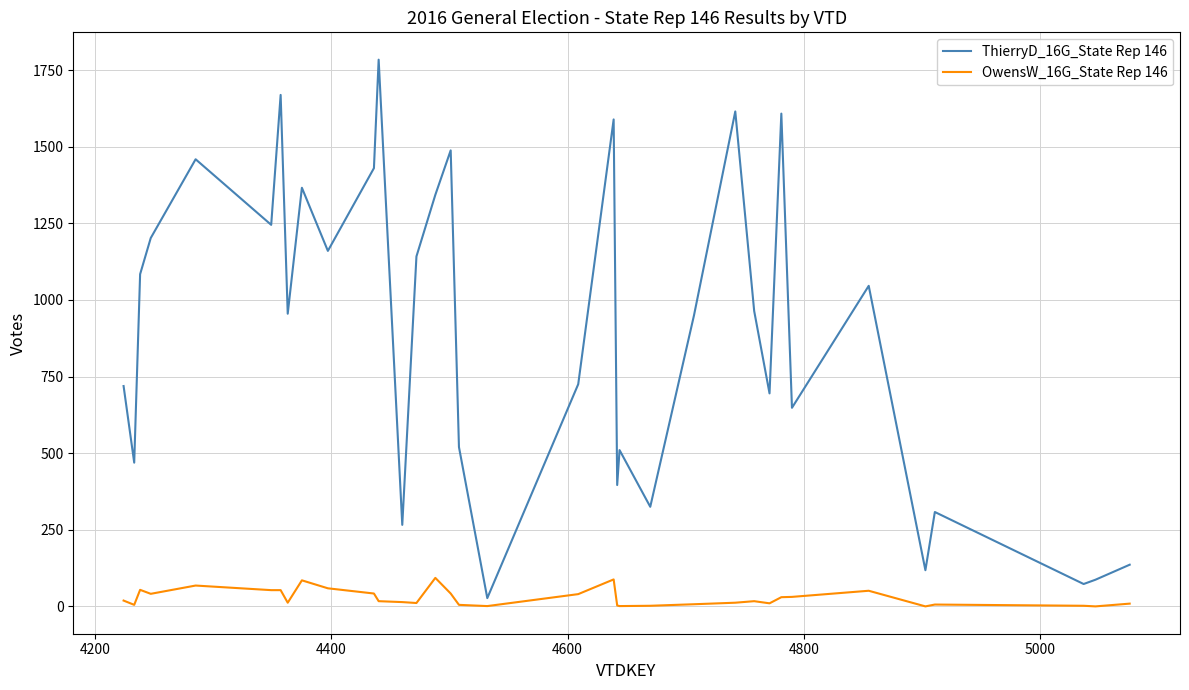

Which series has the largest total across all categories?

ThierryD_16G_State Rep 146